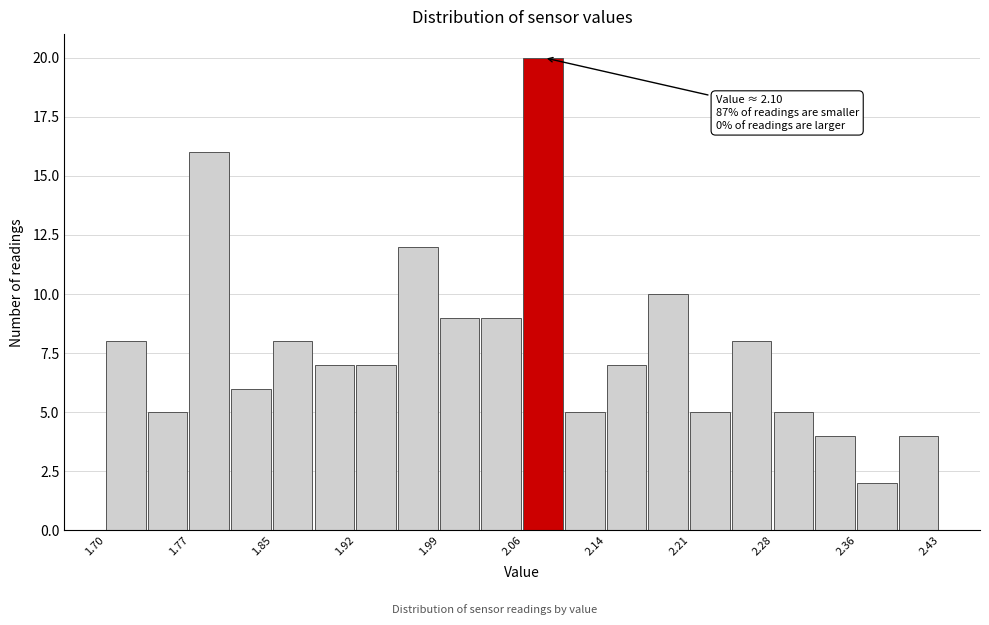

Around what value on the x-axis is the tallest bar? Give the approximate position of its centre, as read against the axis.

2.08